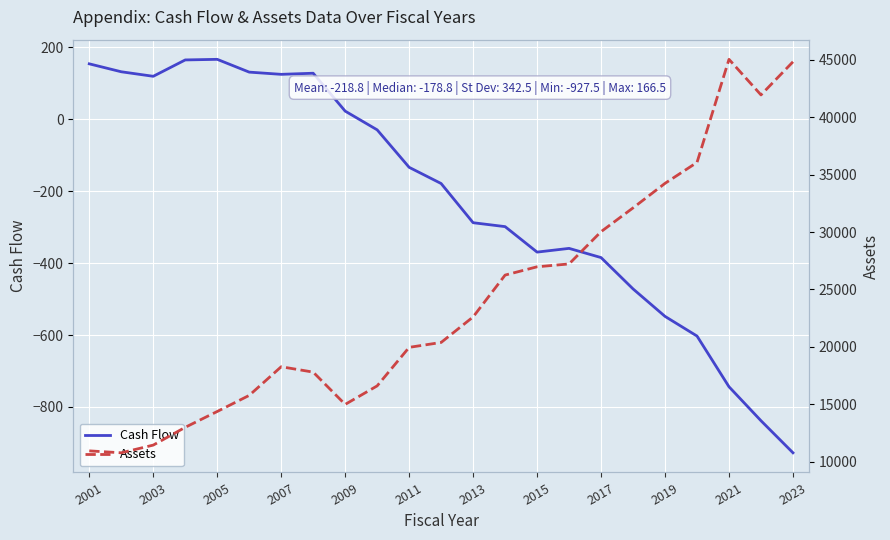

True or false: Assets and Cash Flow cross at least once.

False